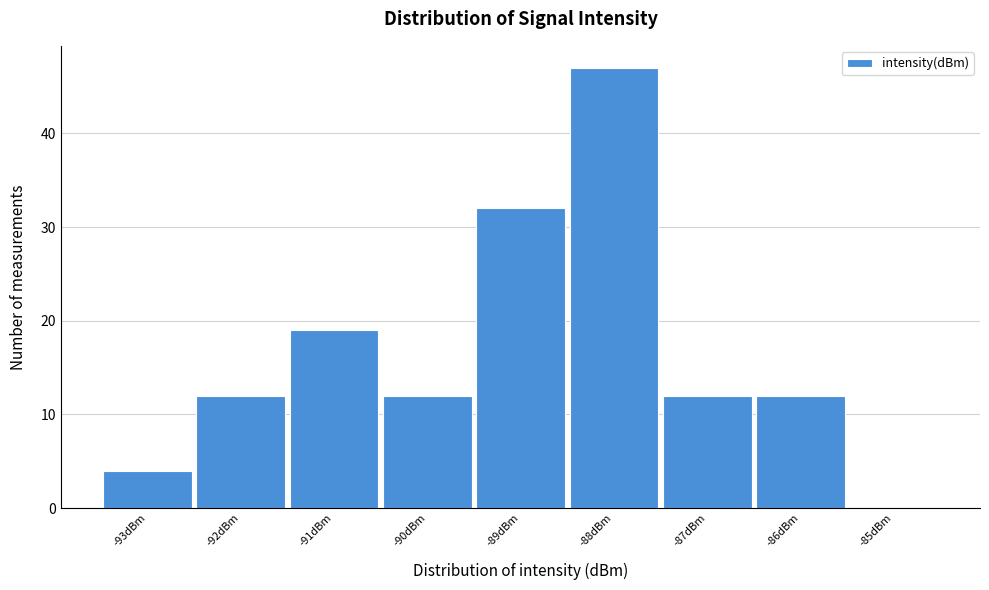

What is the height of the bar covering -92.5 to -91.5 on the x-axis? The values are not printed on the chart, so give them approximately, as read against the axis.

12